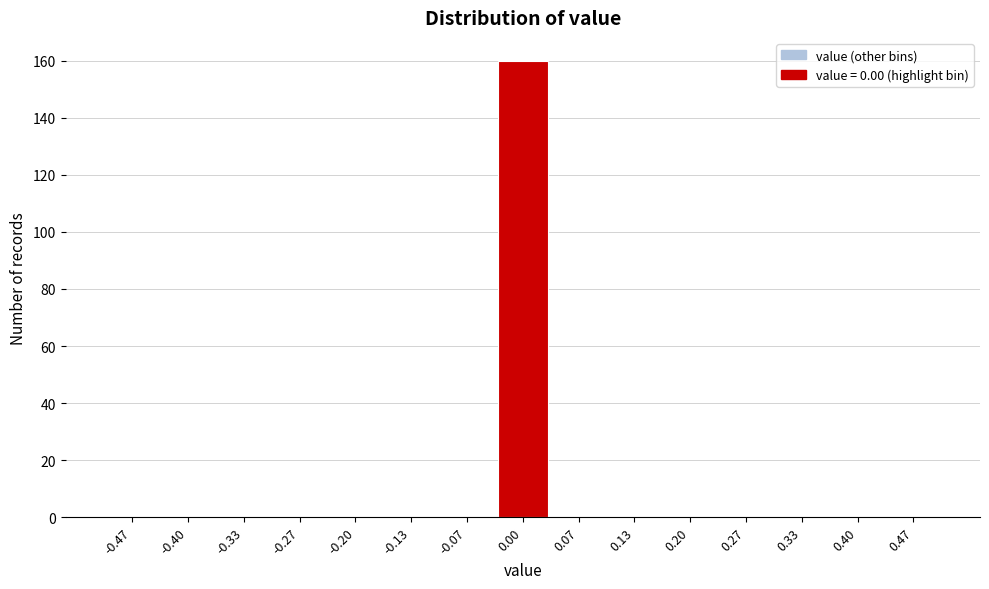

What is the height of the bar covering -0.03 to 0.03 on the x-axis? Neither the bar edges nor the heights are printed on the chart, so give them approximately, as read against the axes.

160